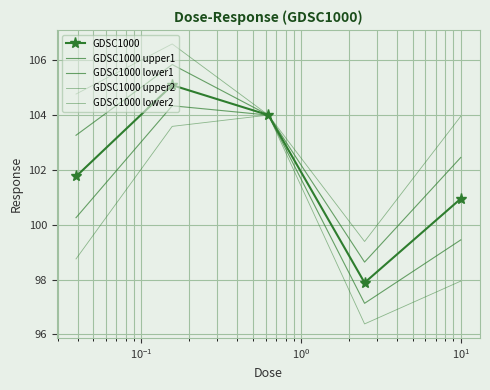

What is the highest value of the GDSC1000 lower2 series?

106.6